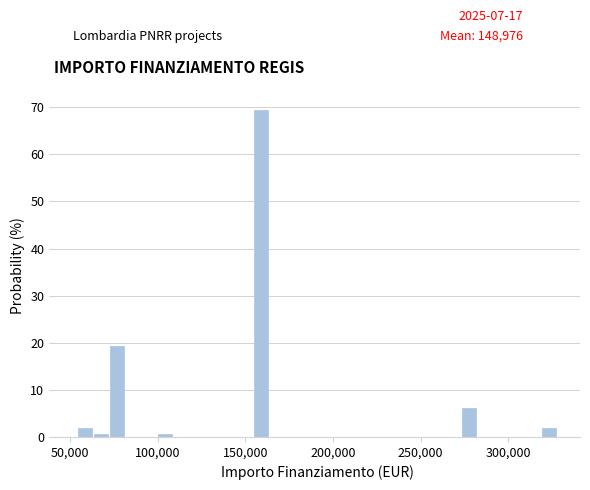

Around what value on the x-axis is the tallest bar? Give the approximate position of its centre, as read against the axis.

160000